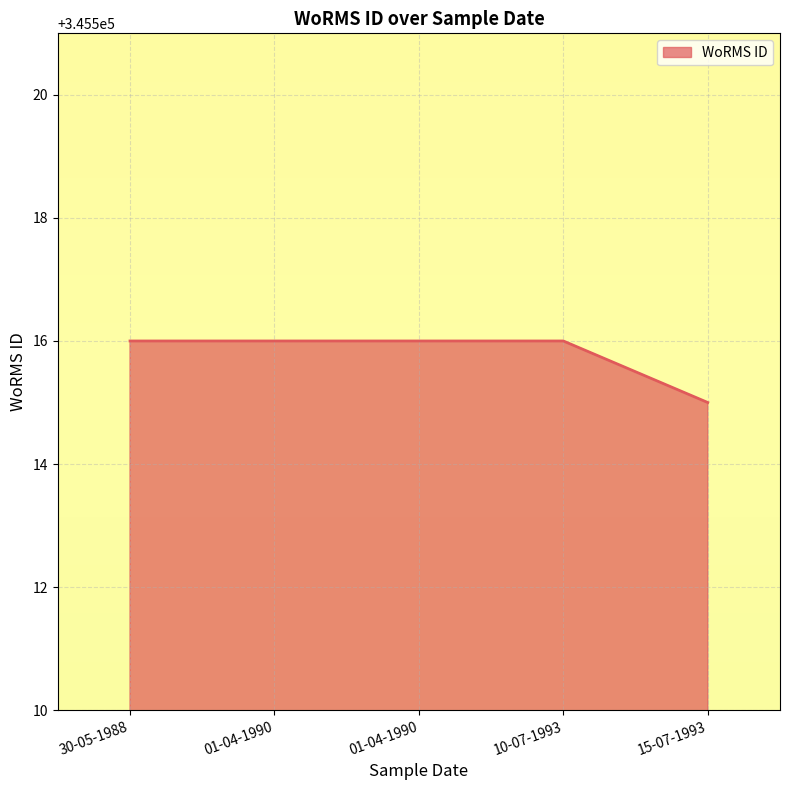

Reading left to right, list all the values displayed in this chart.

345516	345516	345516	345516	345515